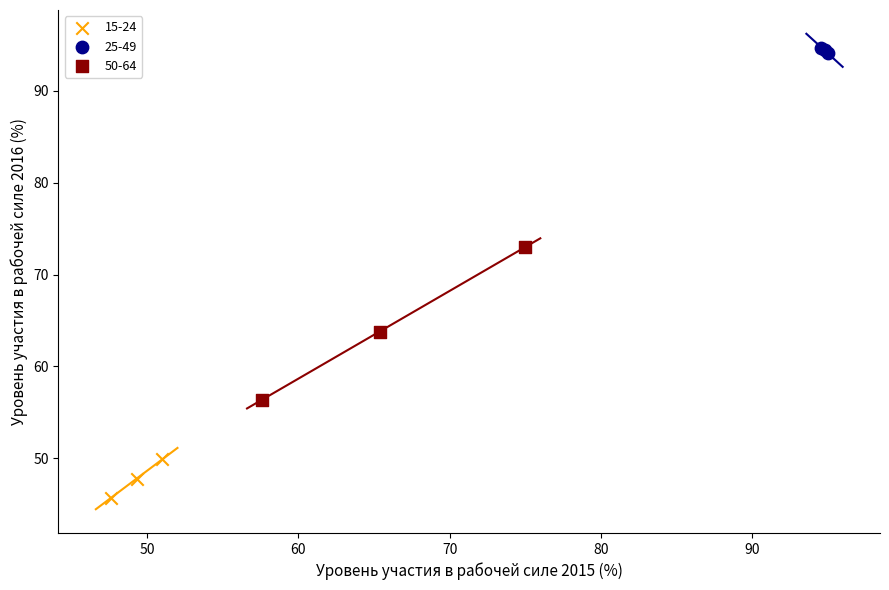

Which series has the largest Y range (max minus min)?

50-64